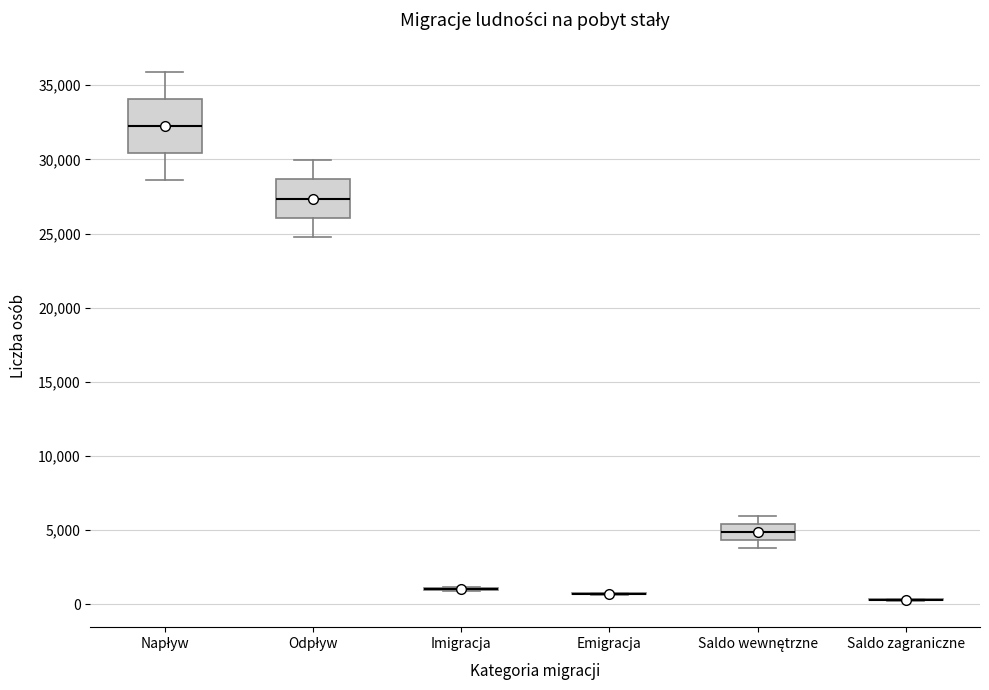

Where does the median line of the box for Odpływ sit on the y-axis? The values are not printed on the chart, so give them approximately, as read against the axis.

27500